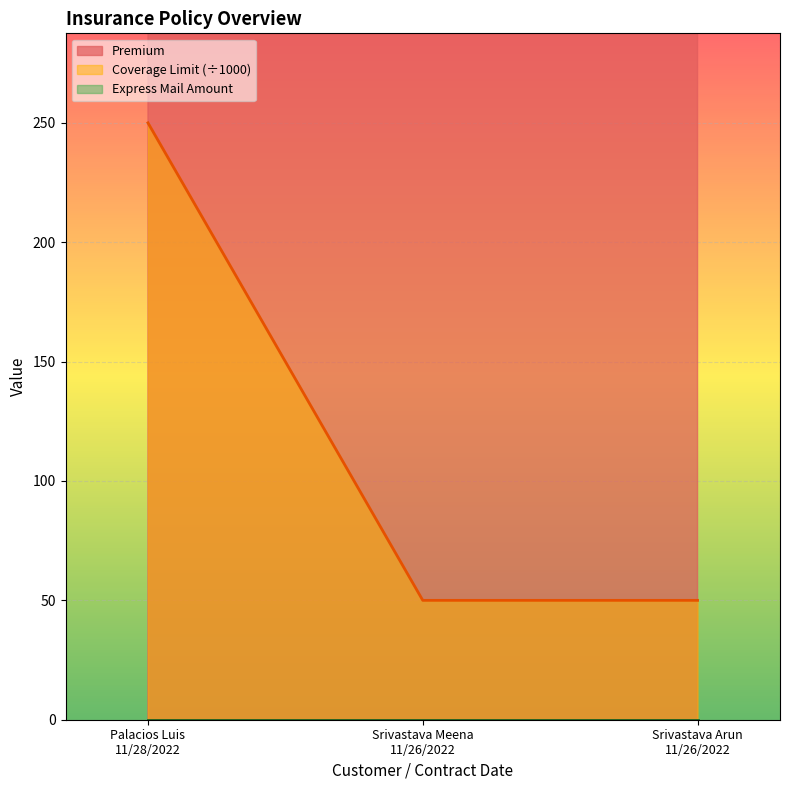

What is the highest value of the Coverage Limit (÷1000) series?

250